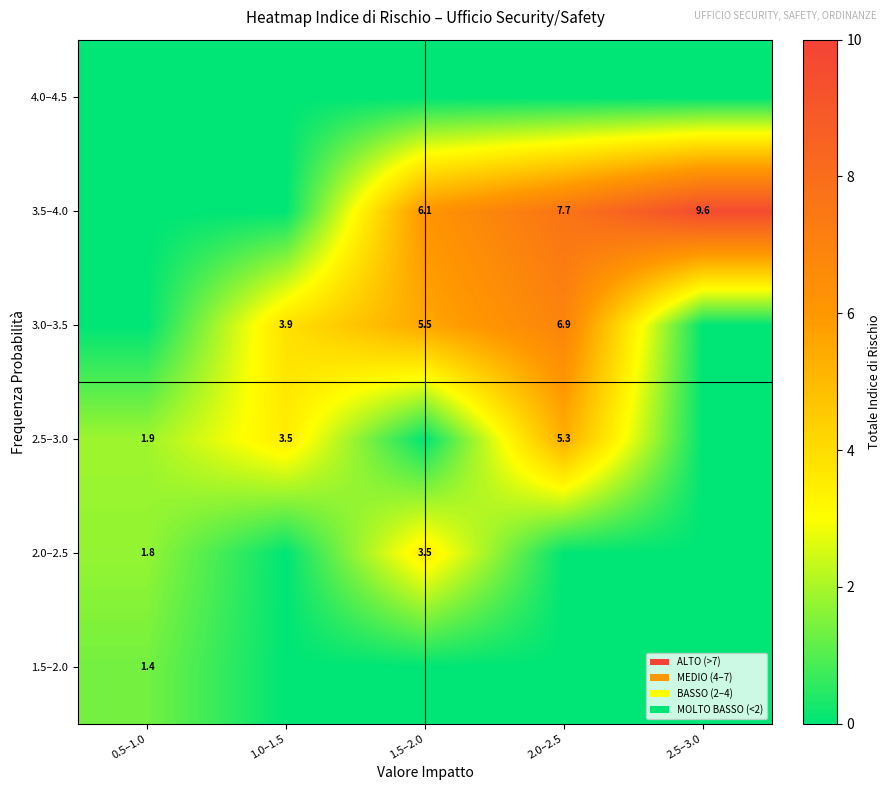

The 2.5–3.0 series shows 3.5 at 1.0–1.5. True or false?

True